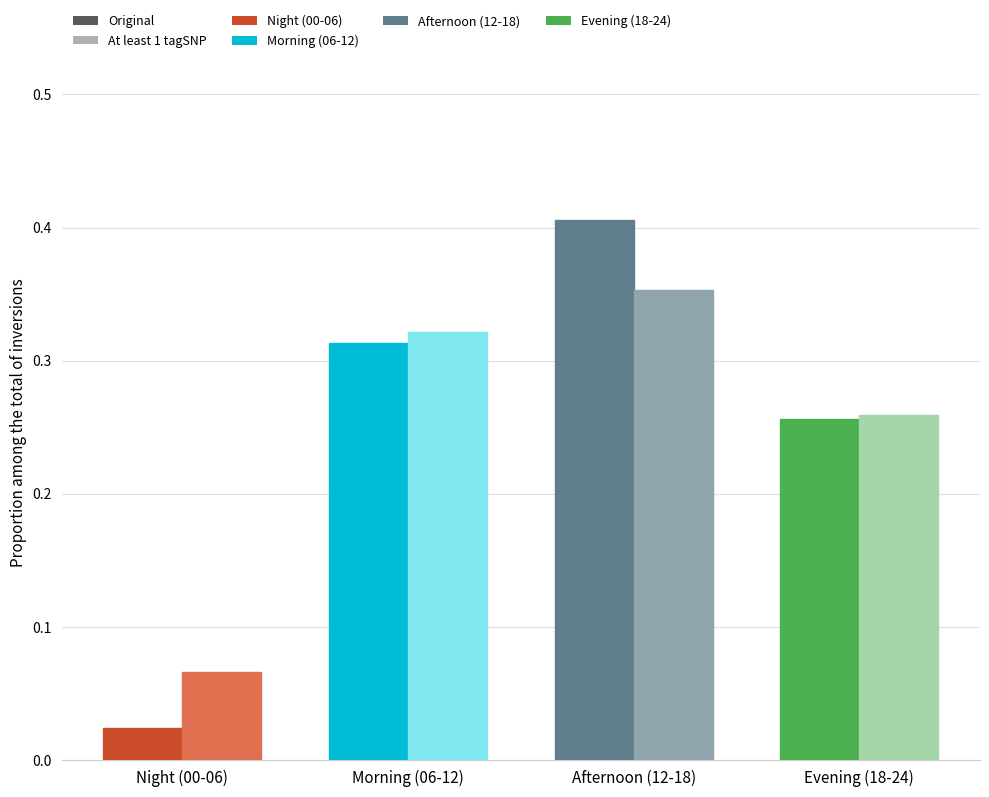

What is the label of the 4th bar from the right?

Night (00-06)